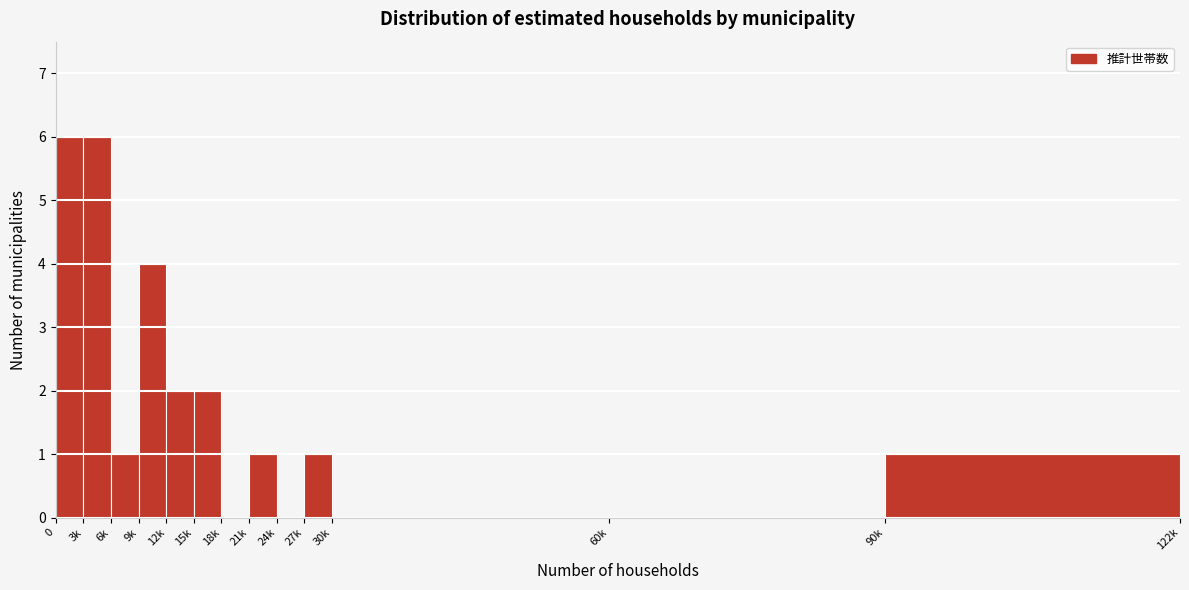

Reading right to left, list all the values displayed in this chart.

90k=1	60k=0	30k=0	27k=1	24k=0	21k=1	18k=0	15k=2	12k=2	9k=4	6k=1	3k=6	0=6